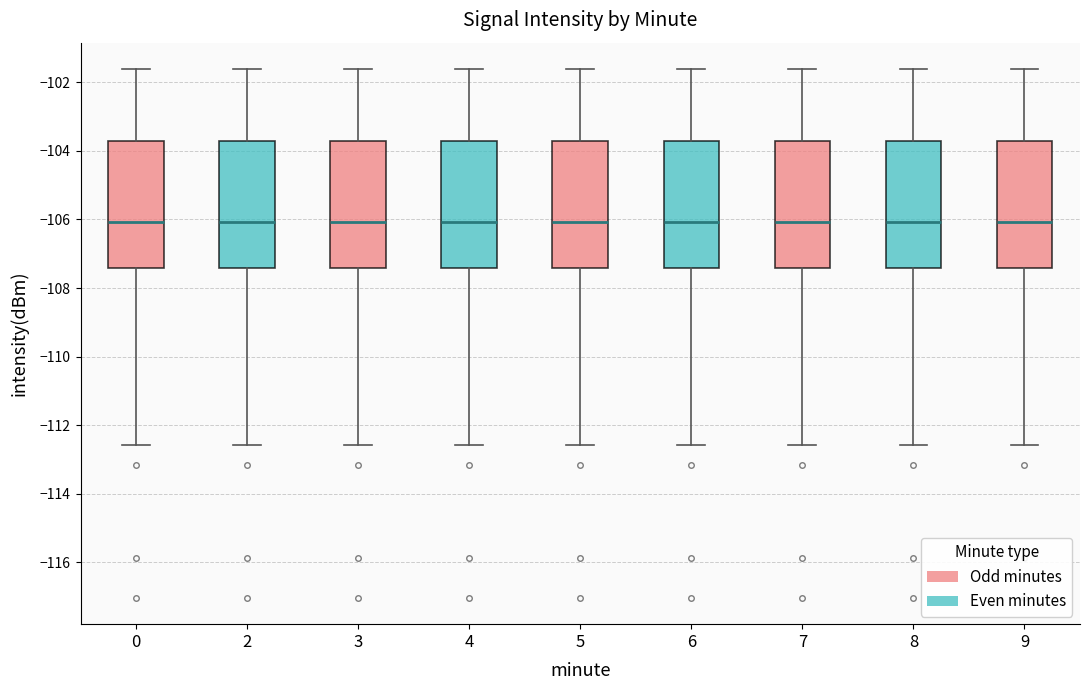

Where is the lower edge of the box at x = 9 on the y-axis? The values are not printed on the chart, so give them approximately, as read against the axis.

-107.4